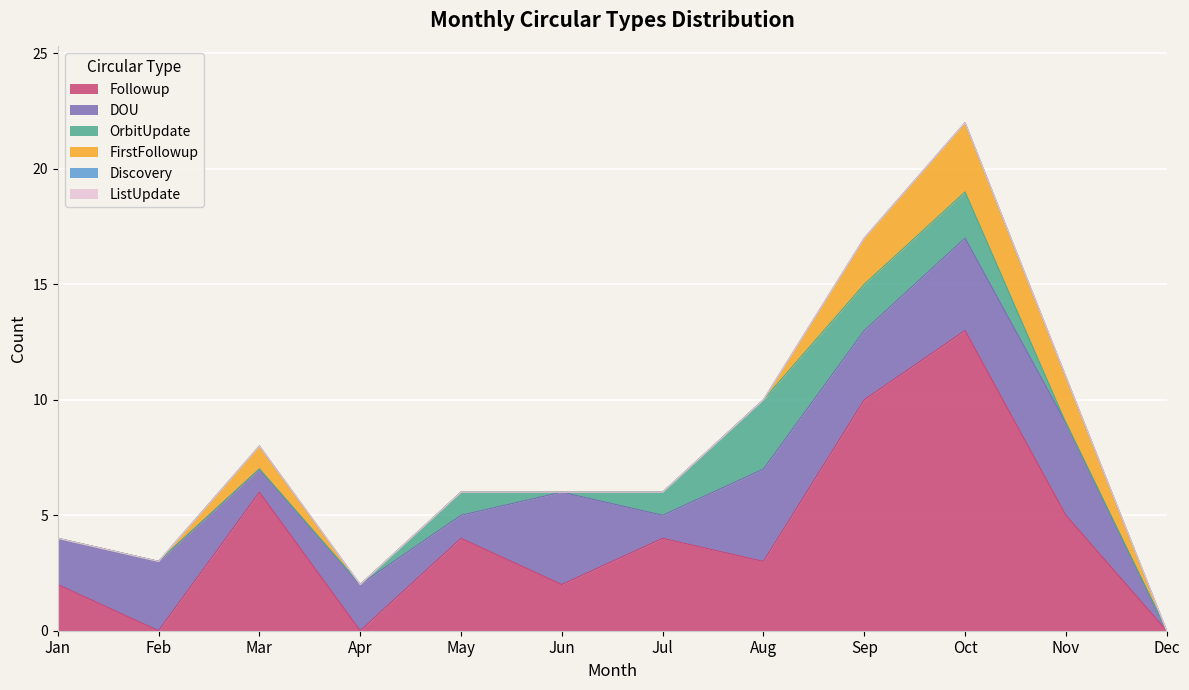

How many data points does each series have?

12